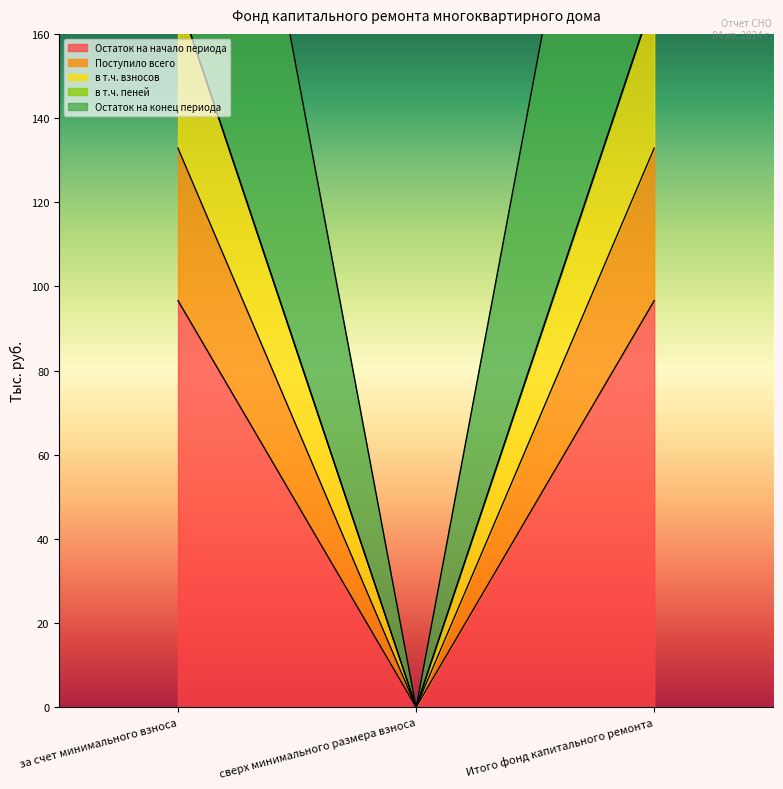

Reading right to left, transcribe all the data shown in this chart.

Остаток на начало периода: 96.6	0.0	96.6
Поступило всего: 132.8	0.0	132.8
в т.ч. взносов: 168.8	0.0	168.8
в т.ч. пеней: 301.9	0.0	301.9
Остаток на конец периода: 169.1	0.0	169.1